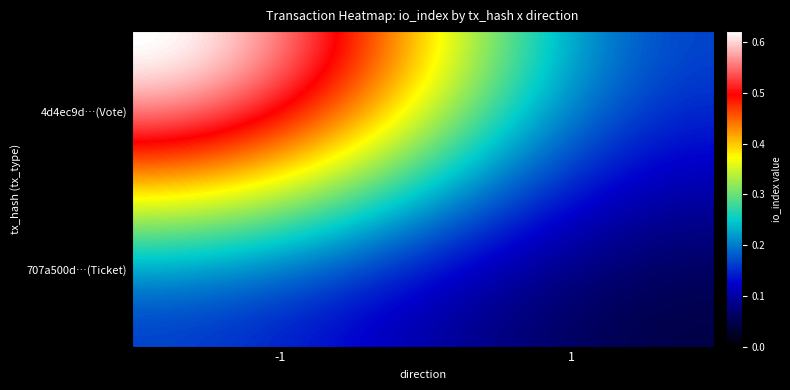

Which series has the largest range (max minus min)?

4d4ec9d541b2e21930d7da1859e09ff2e8c58a7